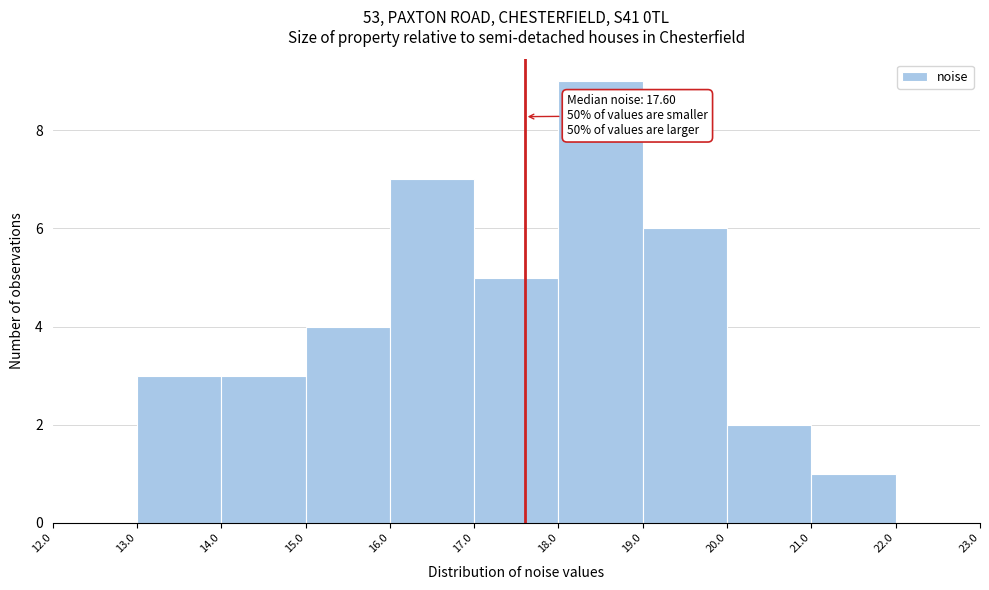

Which range on the x-axis has the tallest bar?

18.0 to 19.0